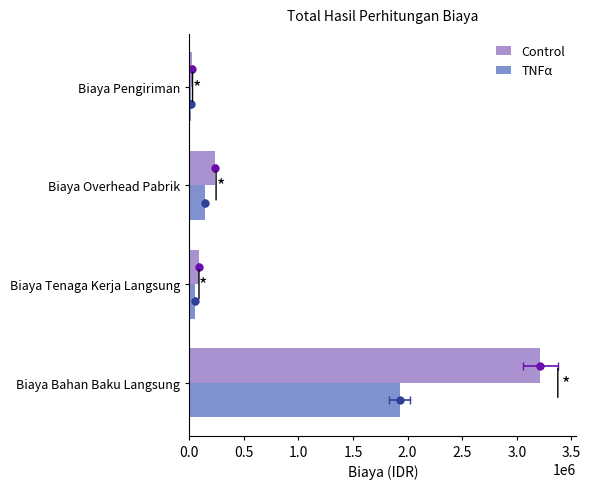

What is the difference between the maximum and minimum values in the TNFα series?

1912150.0